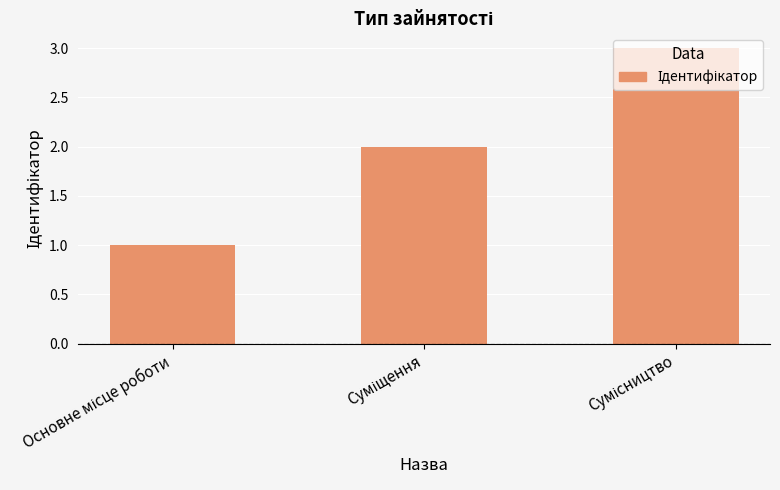

What is the minimum value shown in the chart?

1